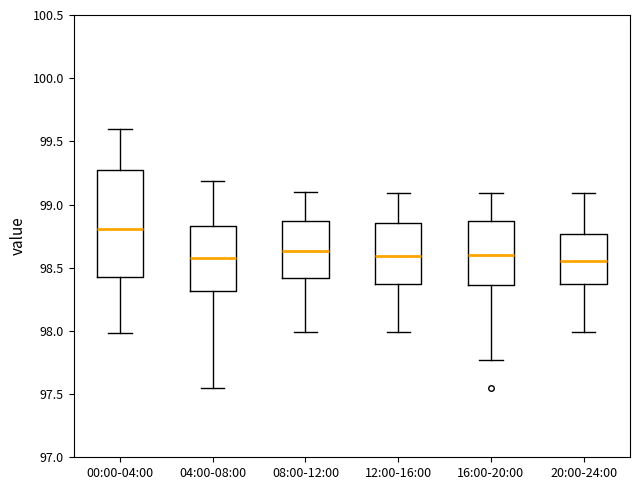

Reading left to right, read every box against the y-axis: the position of its median line, the range the box covers, and the ends of its whiskers. The values are not printed on the chart, so give them approximately, as read against the axis.

00:00-04:00: median 98.80, box 98.45 to 99.25, whiskers 98.00 to 99.60
04:00-08:00: median 98.60, box 98.30 to 98.85, whiskers 97.55 to 99.20
08:00-12:00: median 98.65, box 98.40 to 98.85, whiskers 98.00 to 99.10
12:00-16:00: median 98.60, box 98.35 to 98.85, whiskers 98.00 to 99.10
16:00-20:00: median 98.60, box 98.35 to 98.85, whiskers 97.75 to 99.10
20:00-24:00: median 98.55, box 98.35 to 98.75, whiskers 98.00 to 99.10